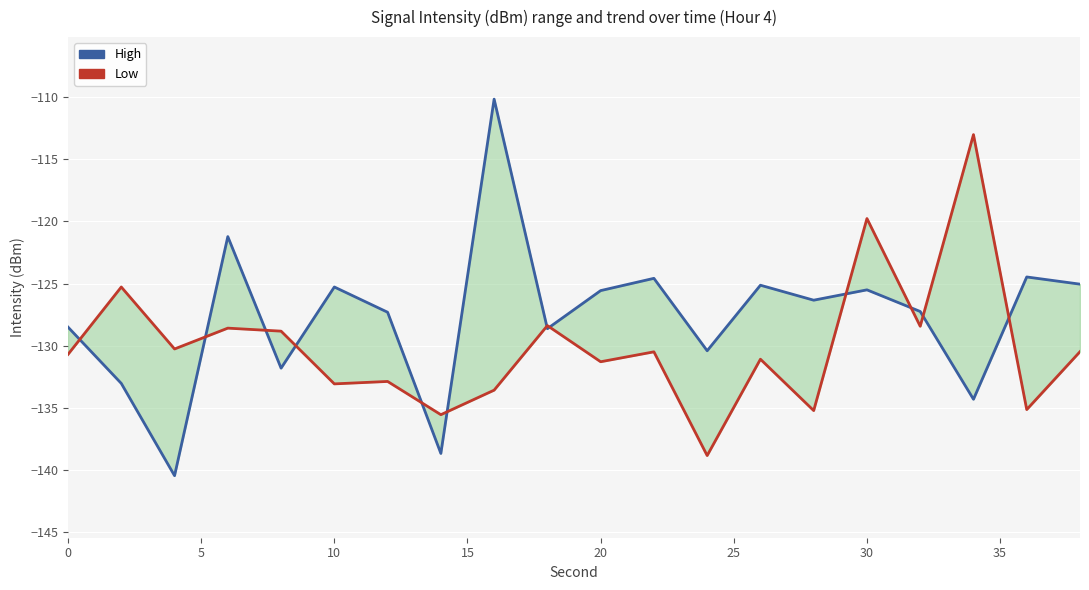

Does the chart display data point markers on the line(s)?

No